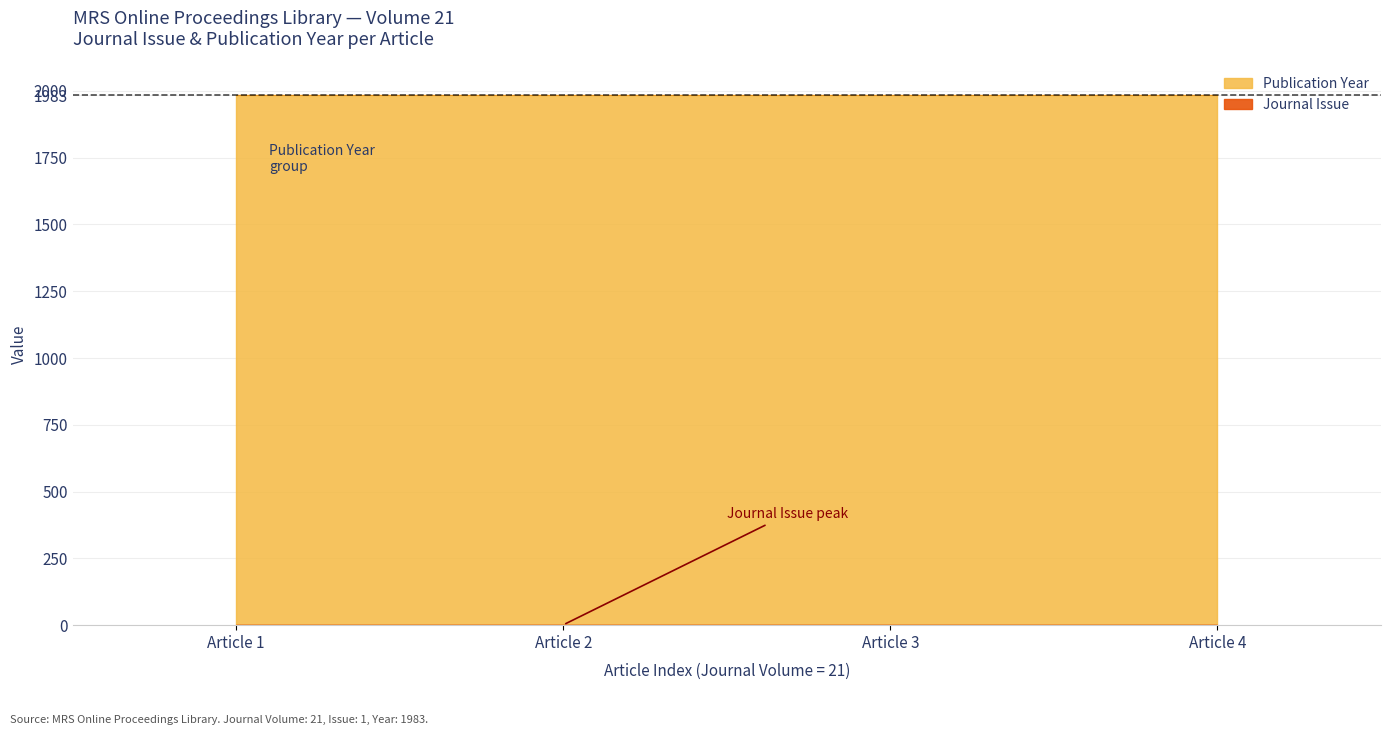

At 21, list the series in order from largest to smallest.

Publication Year, Journal Issue